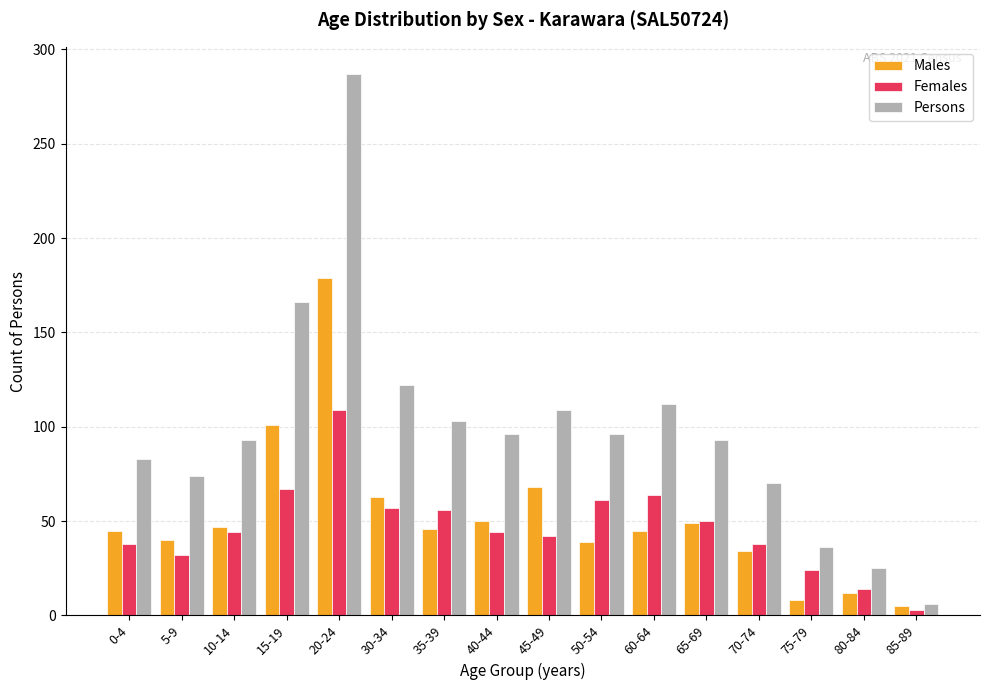

Is the value of Females at 80-84 greater than the value of Males at 0-4?

No